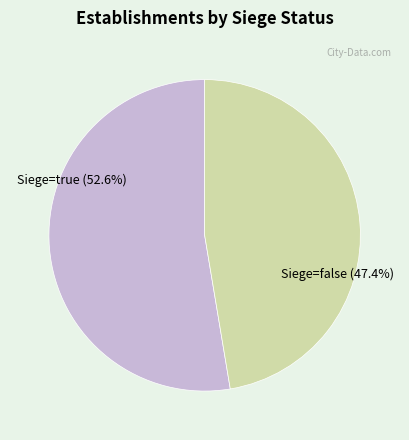

Is there a majority slice in this chart?

Yes